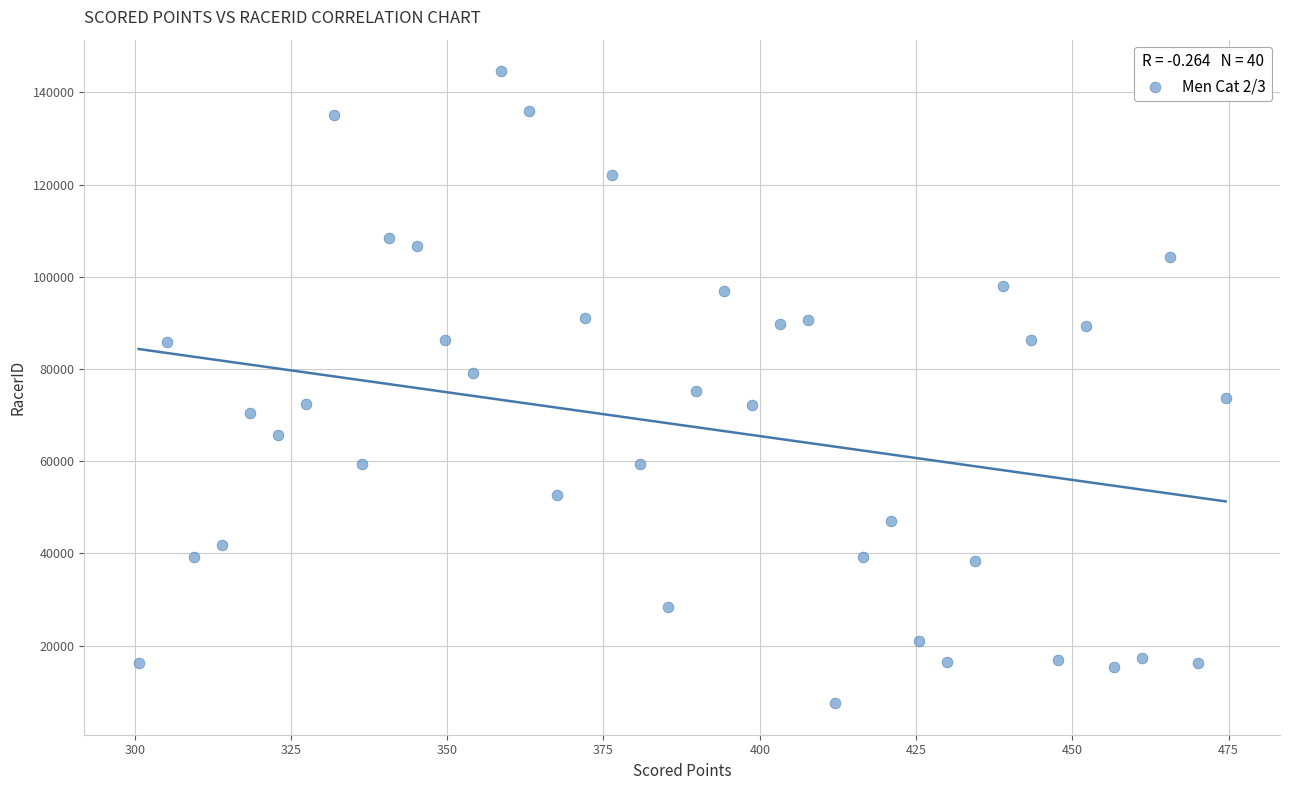

What is the range of Y values (max minus min)?

137058